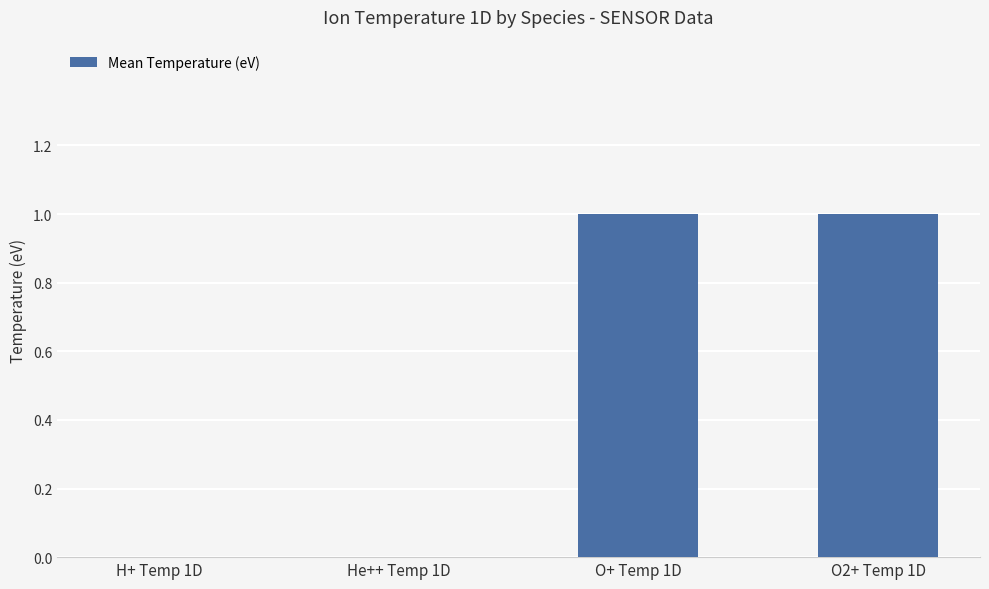

The chart shows a value of 1 at O+ Temp 1D. True or false?

True